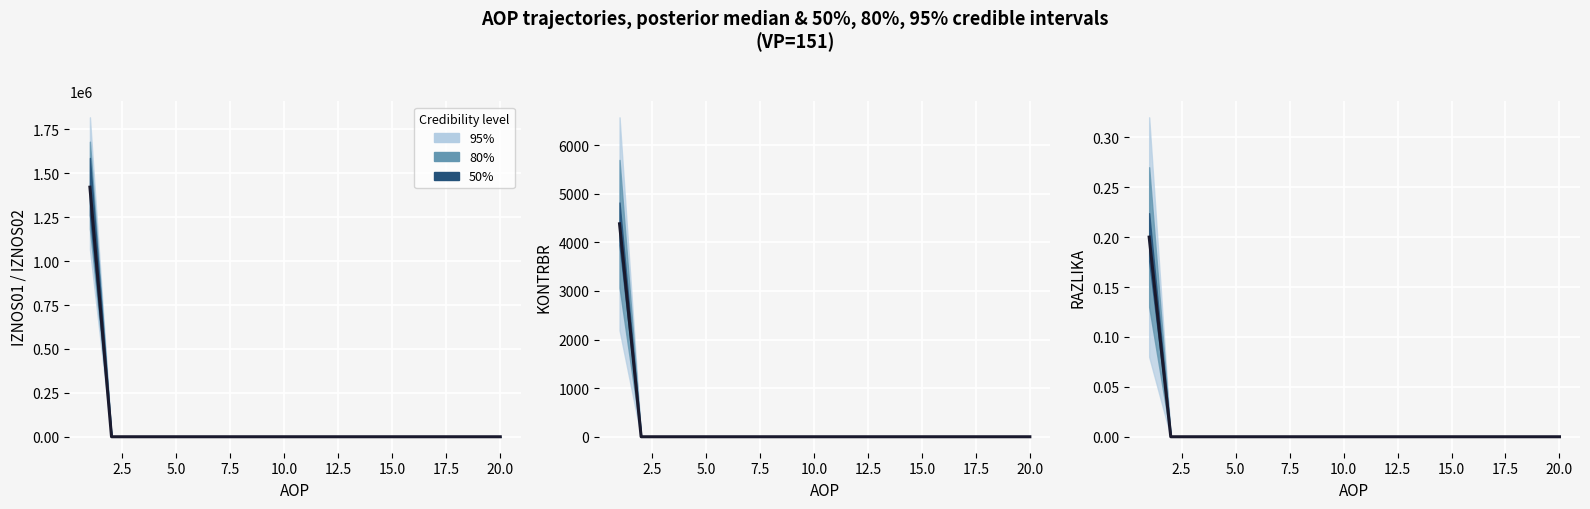

Between 20.0 and 14, which is larger?

20.0